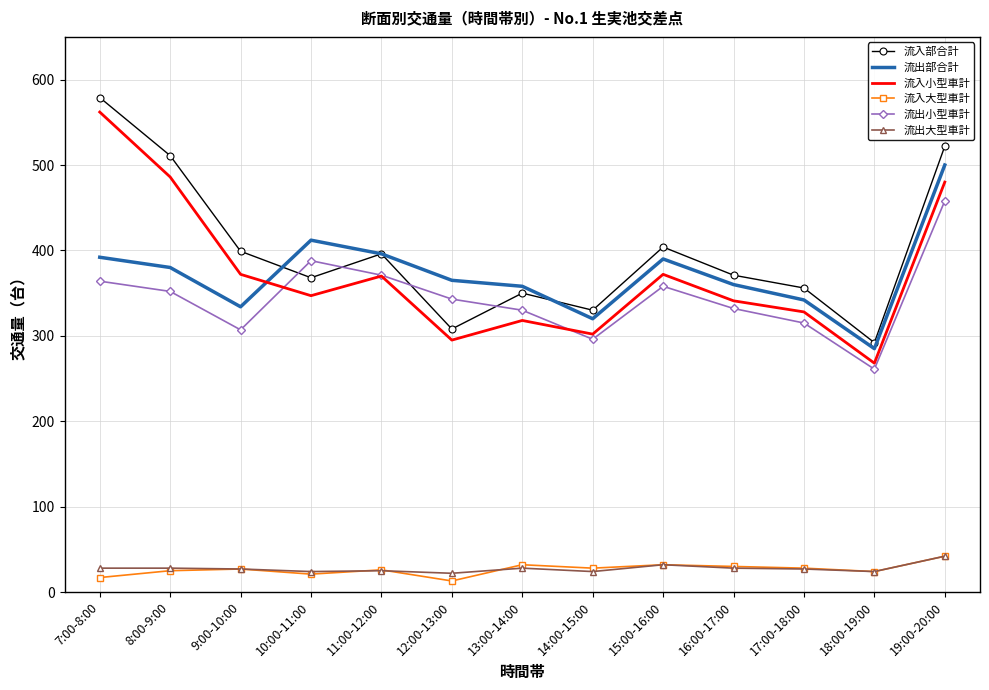

Which series has the largest total across all categories?

流入部合計